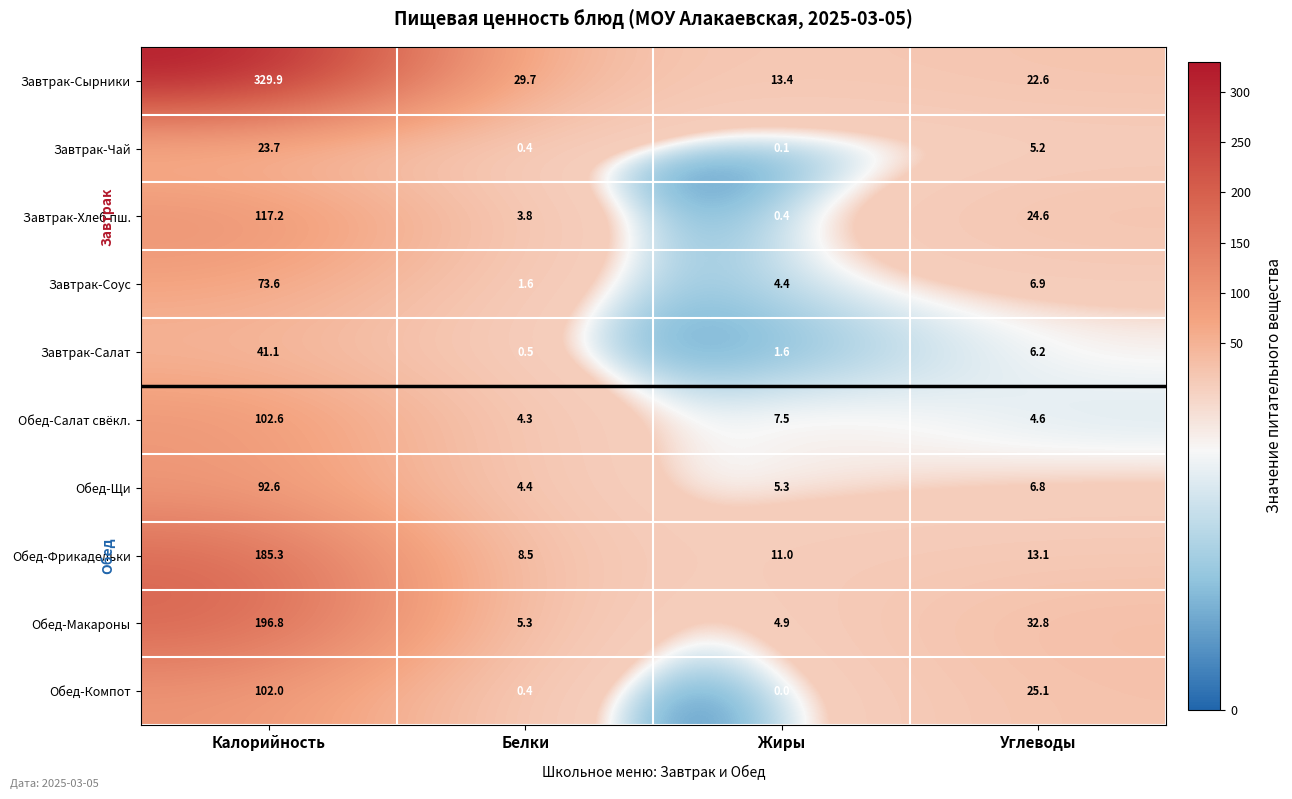

What is the difference between the Обед-Макароны values at Углеводы and Белки?

27.5